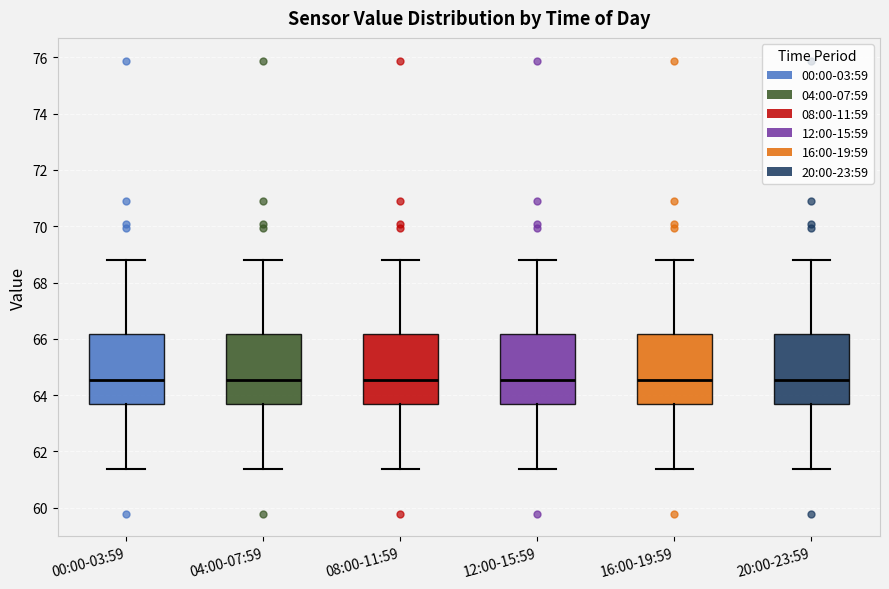

Reading left to right, read every box against the y-axis: the position of its median line, the range the box covers, and the ends of its whiskers. The values are not printed on the chart, so give them approximately, as read against the axis.

00:00-03:59: median 64.6, box 63.6 to 66.2, whiskers 61.4 to 68.8
04:00-07:59: median 64.6, box 63.6 to 66.2, whiskers 61.4 to 68.8
08:00-11:59: median 64.6, box 63.6 to 66.2, whiskers 61.4 to 68.8
12:00-15:59: median 64.6, box 63.6 to 66.2, whiskers 61.4 to 68.8
16:00-19:59: median 64.6, box 63.6 to 66.2, whiskers 61.4 to 68.8
20:00-23:59: median 64.6, box 63.6 to 66.2, whiskers 61.4 to 68.8